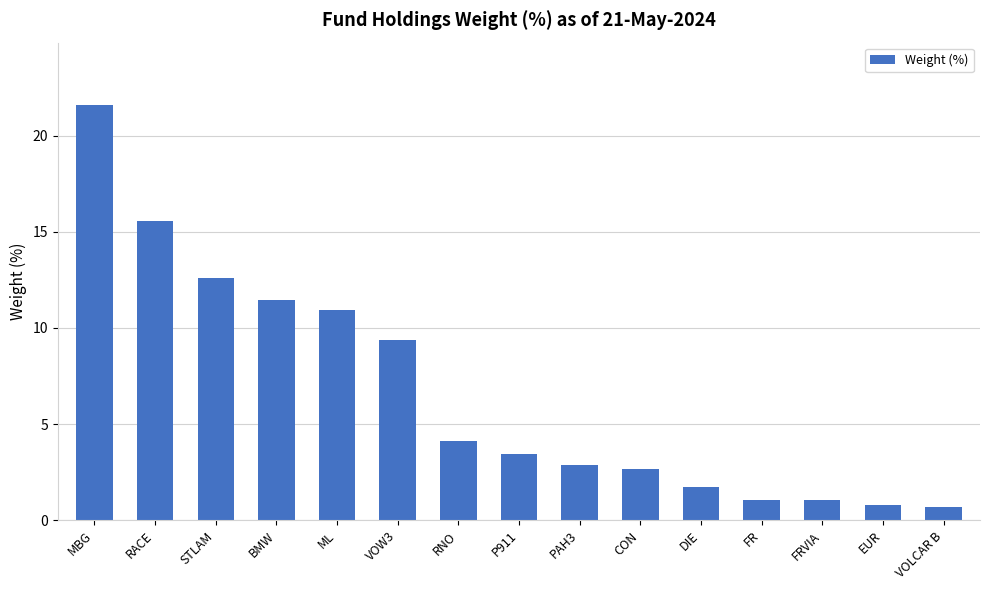

What is the sum of all values?

99.9